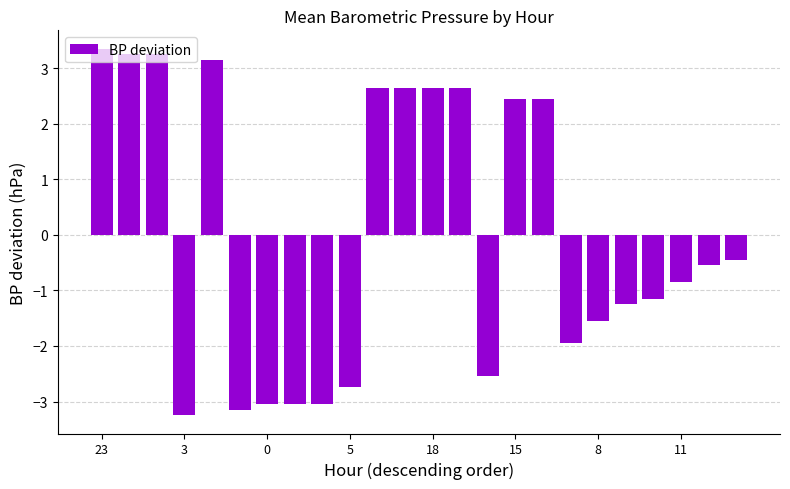

Reading right to left, extract all data points from this chart.

-0.4	-0.5	-0.8	-1.1	-1.2	-1.5	-1.9	2.5	2.5	-2.5	2.7	2.7	2.7	2.7	-2.7	-3.0	-3.0	-3.0	-3.1	3.2	-3.2	3.3	3.3	3.4